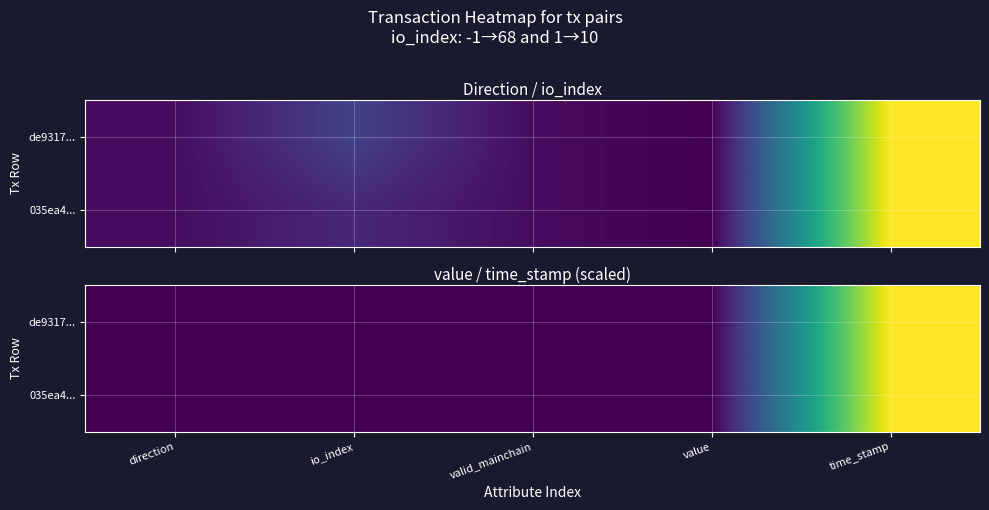

What is the average value of the 035ea4... series?

7938.8